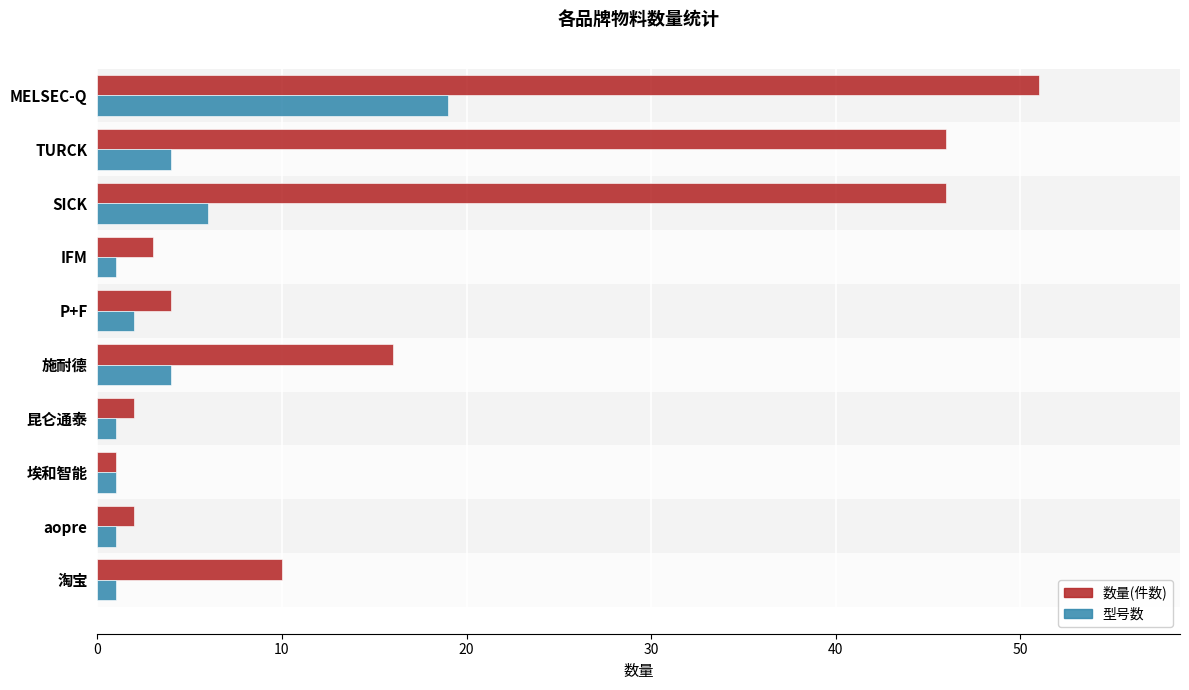

What is the difference between the second highest and second lowest values in the 型号数 series?

5